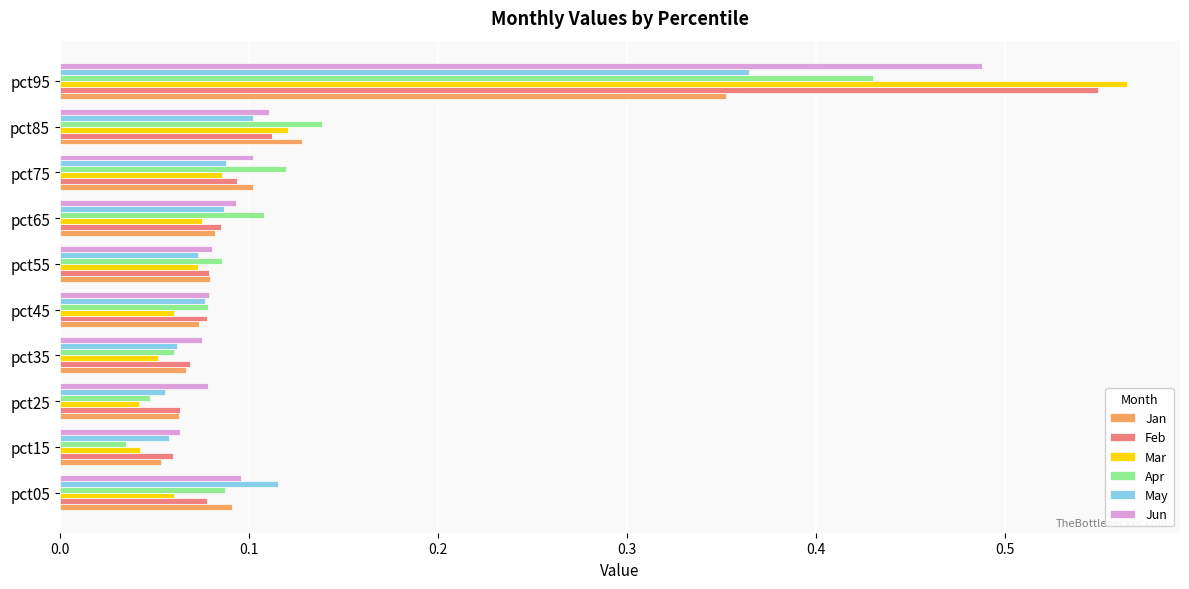

Count the May values in the range 0 to 1.

10